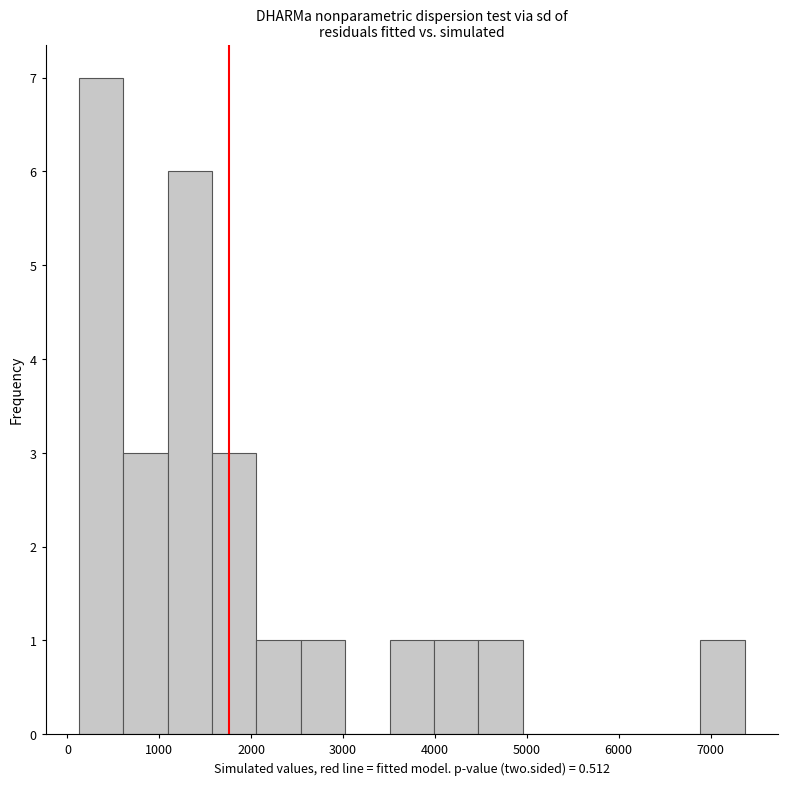

Which range on the x-axis has the tallest bar?

100 to 600